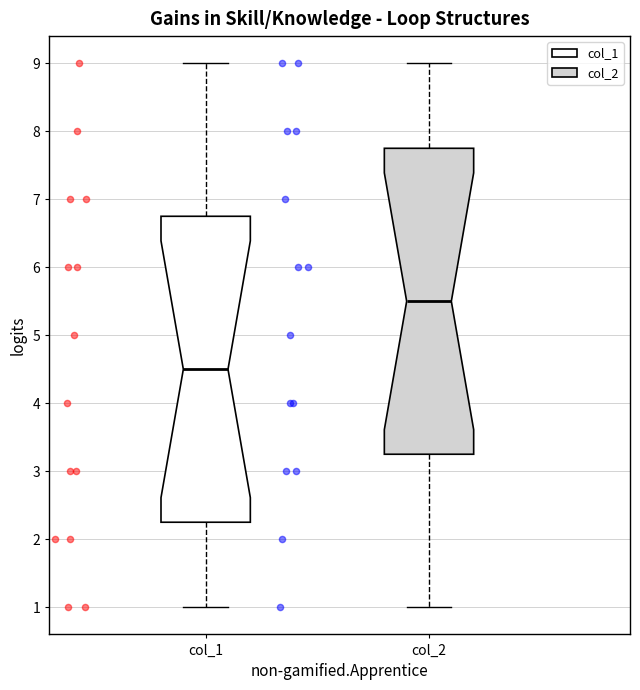

Where does the lower whisker of the box for col_2 end on the y-axis? The values are not printed on the chart, so give them approximately, as read against the axis.

1.0